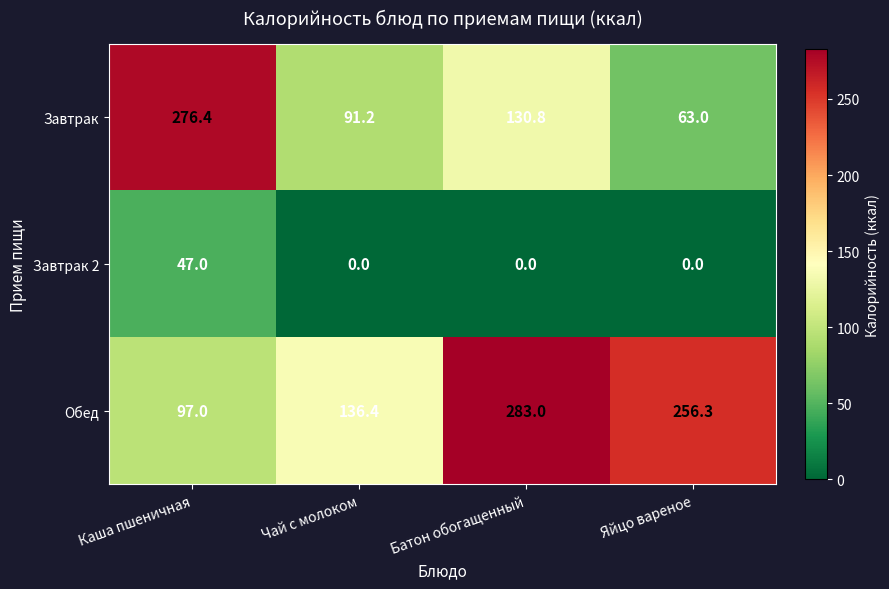

What is the difference between the highest and lowest values at Яйцо вареное?

256.3